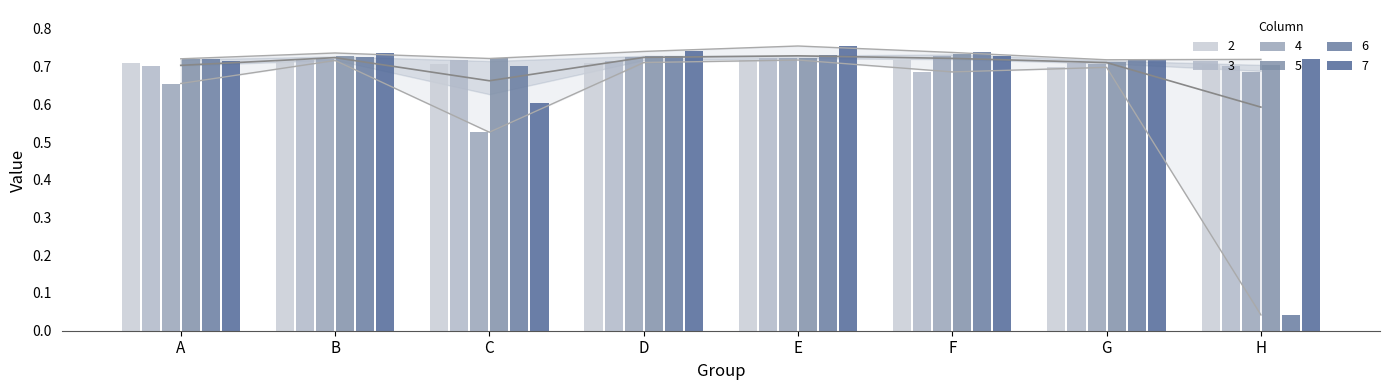

At which label does 6 reach its minimum?

H